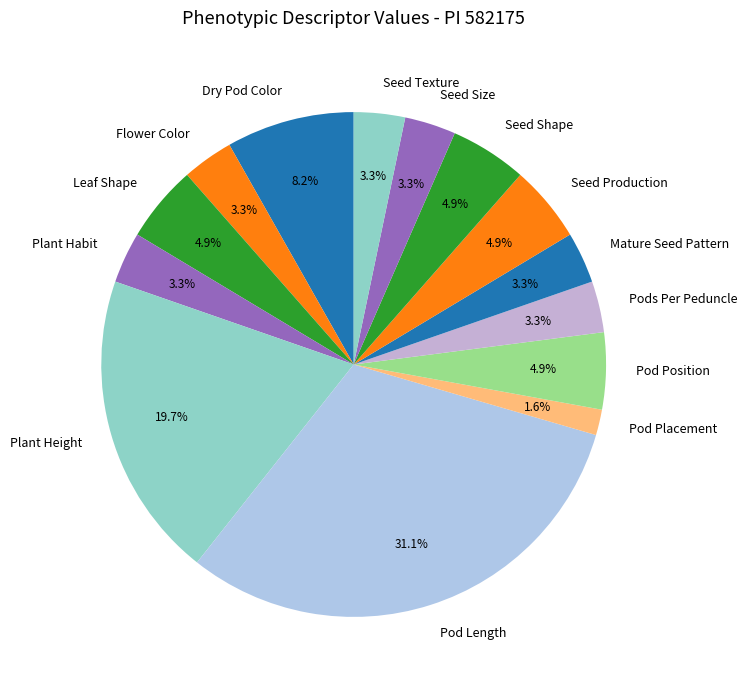

Which slice is the smallest?

Pod Placement